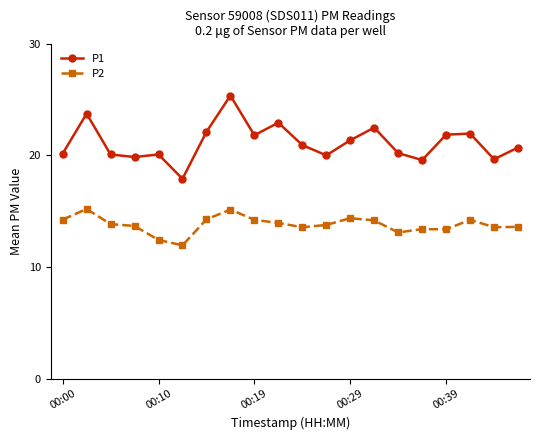

What is the difference between the maximum and second lowest values in the P2 series?

2.8